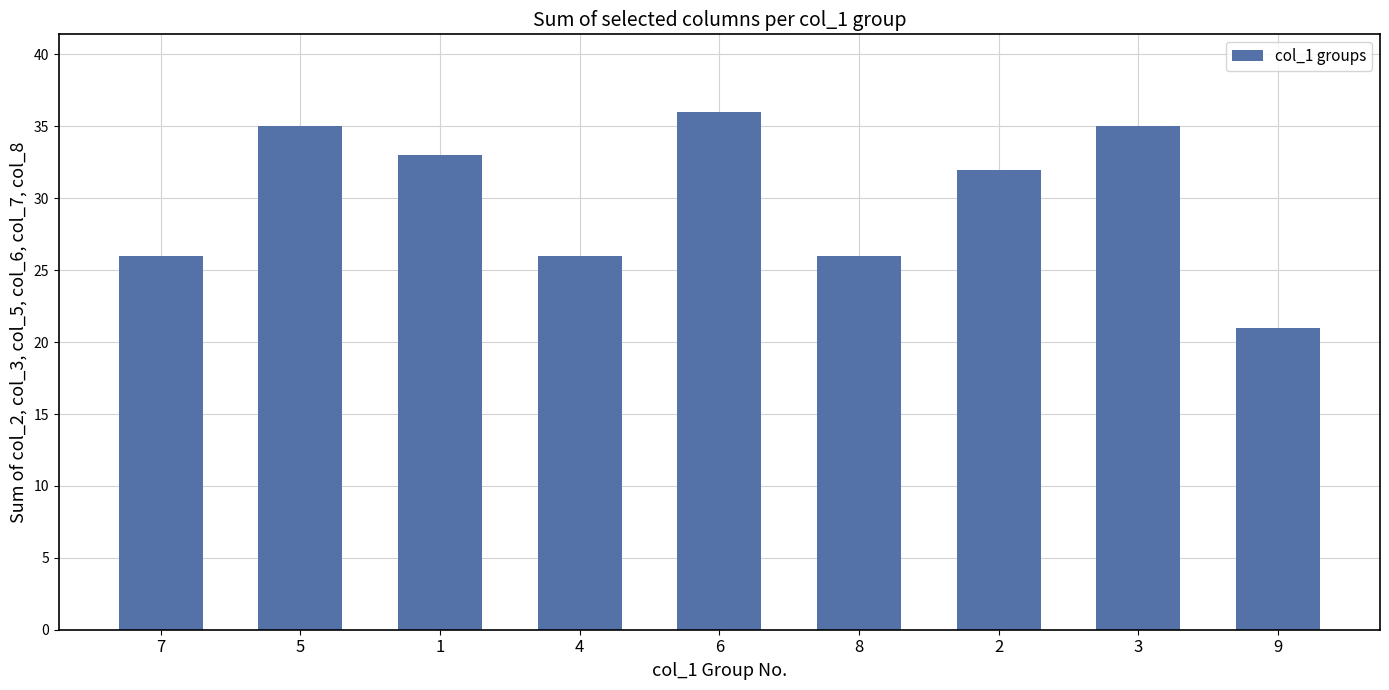

Which label corresponds to the largest value in the chart?

6